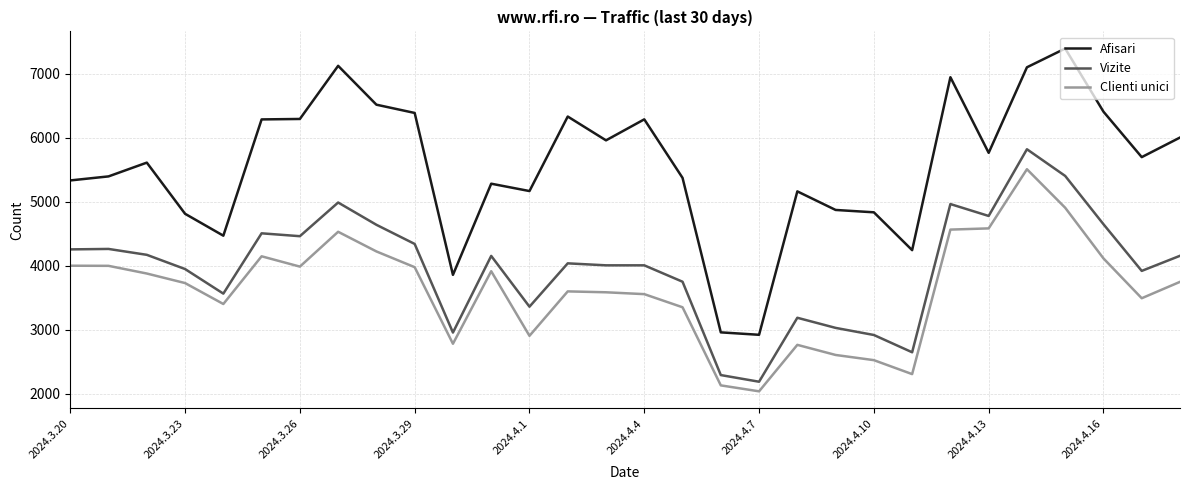

Which series has the widest spread of values?

Afisari